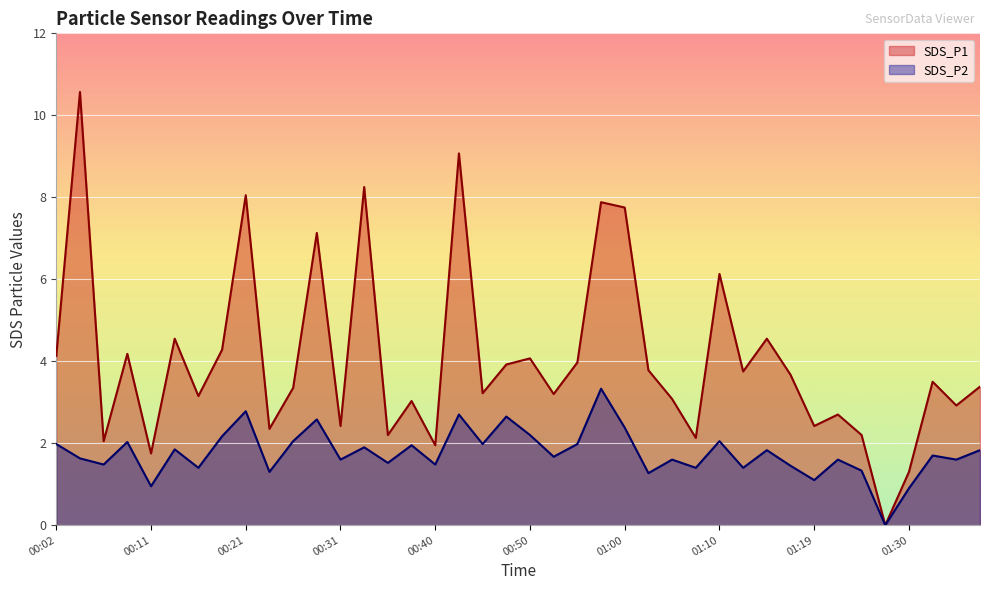

At which category does SDS_P1 reach its first local peak?

00:04